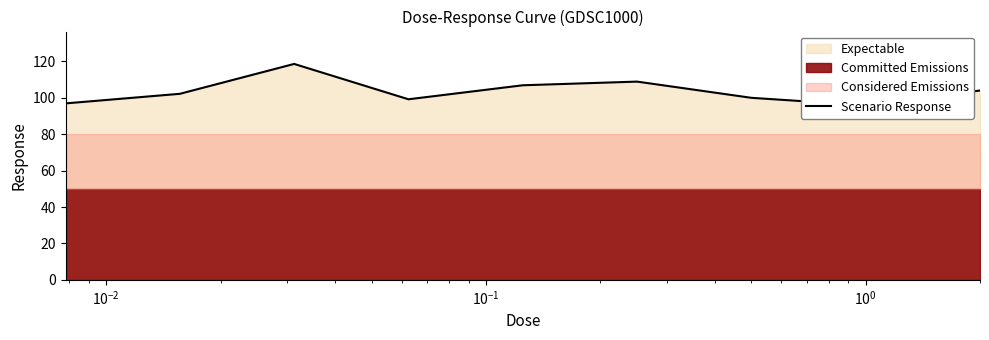

What is the difference between the maximum and minimum values?

22.7